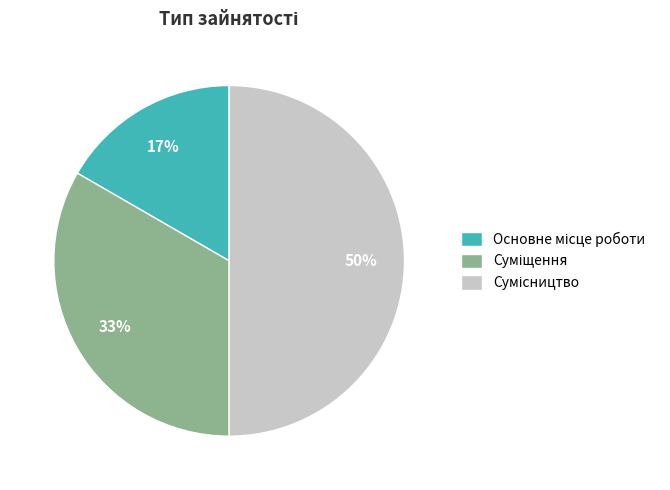

To the nearest percent, what is the difference between the largest and smallest slice percentages?

33%